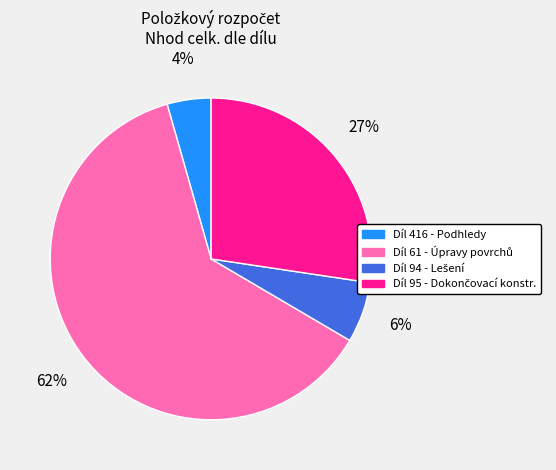

To the nearest percent, what portion does Díl 416 - Podhledy represent?

4%